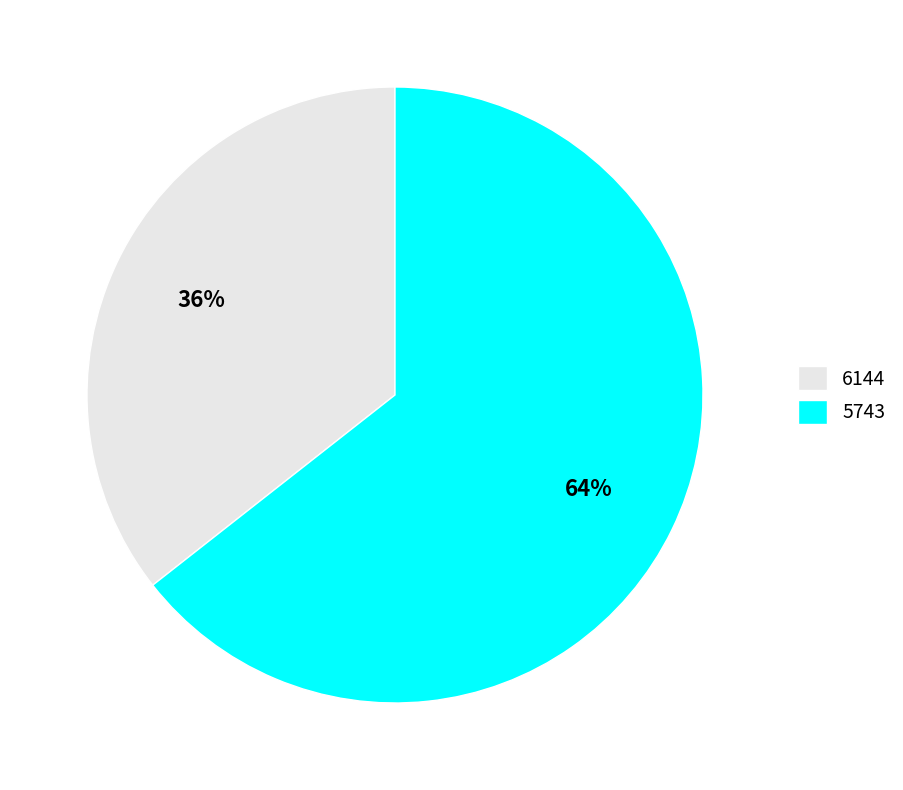

Rank the categories by value from lowest to highest.

6144, 5743